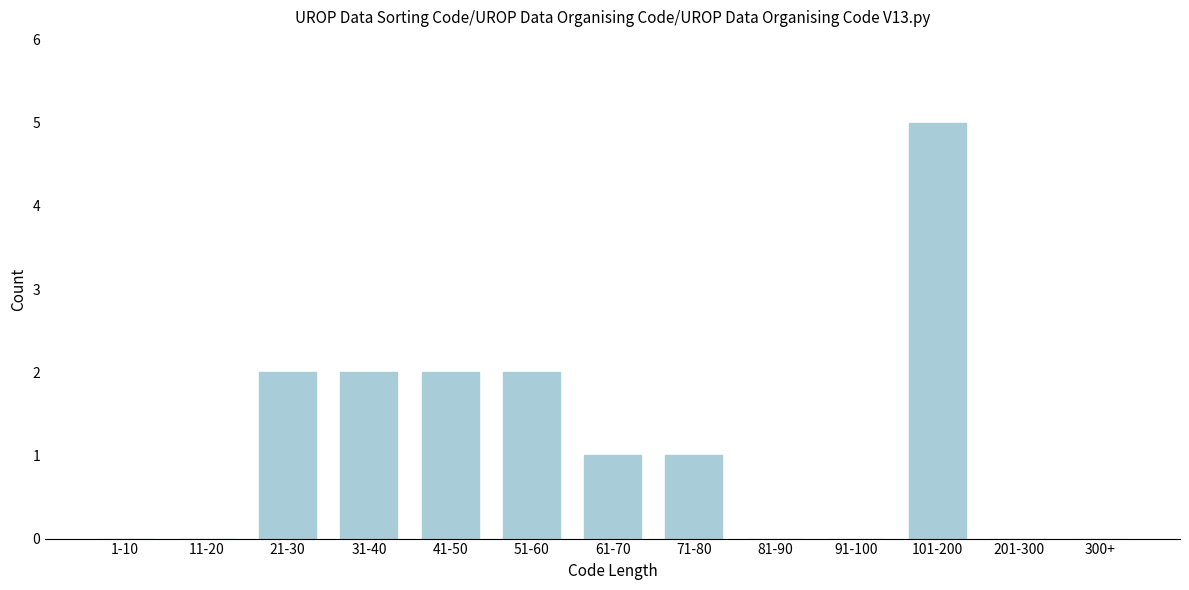

Reading left to right, what are all the values shown in this chart?

1-10=0	11-20=0	21-30=2	31-40=2	41-50=2	51-60=2	61-70=1	71-80=1	81-90=0	91-100=0	101-200=5	201-300=0	300+=0